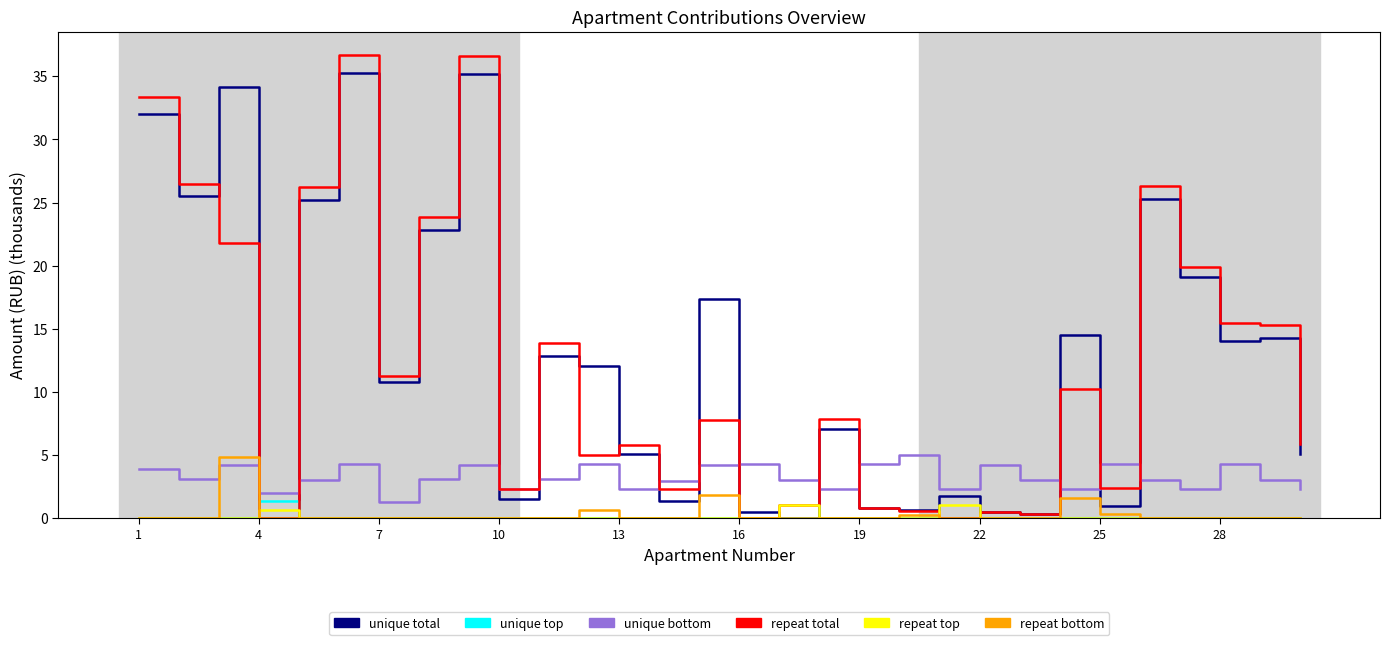

What is the greatest value displayed?

36.7